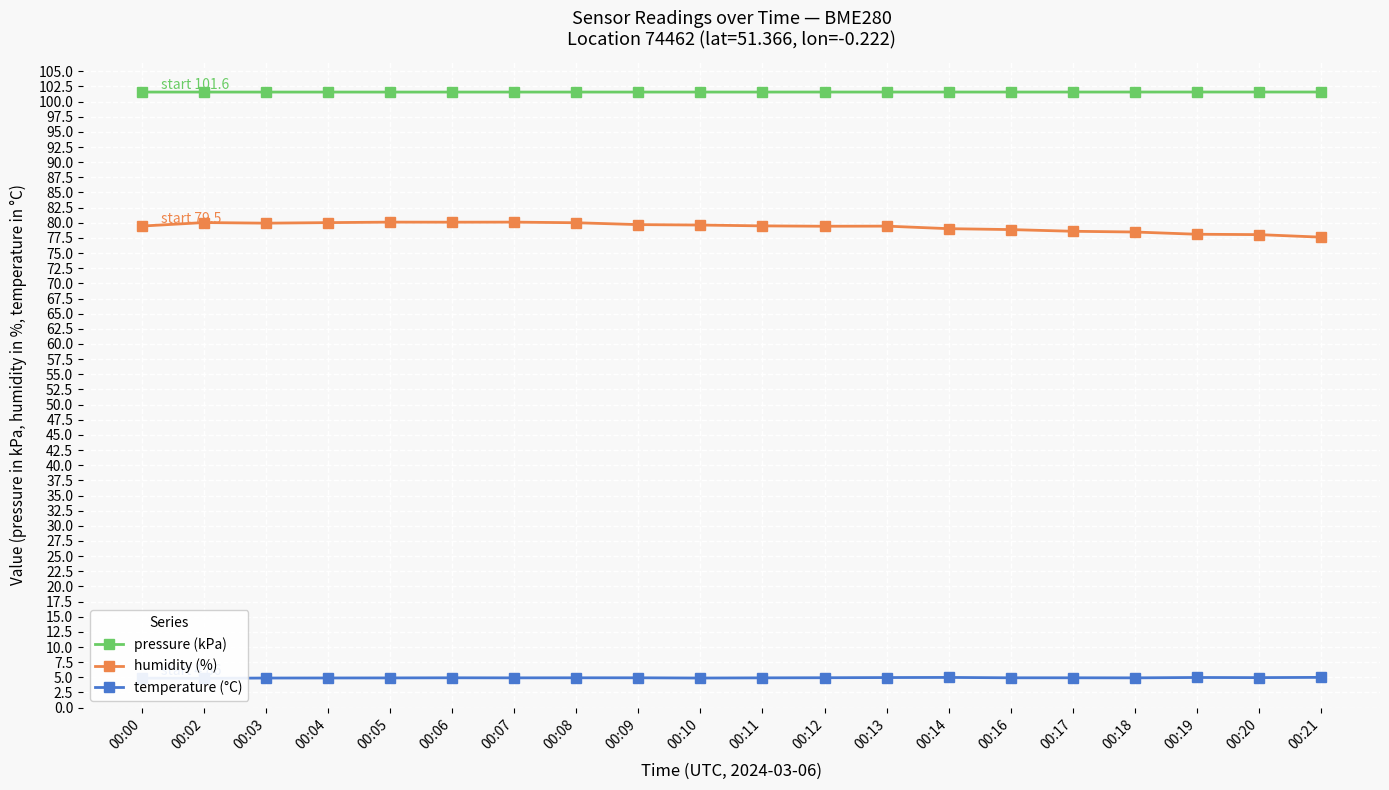

Which series has the largest total across all categories?

pressure (kPa)